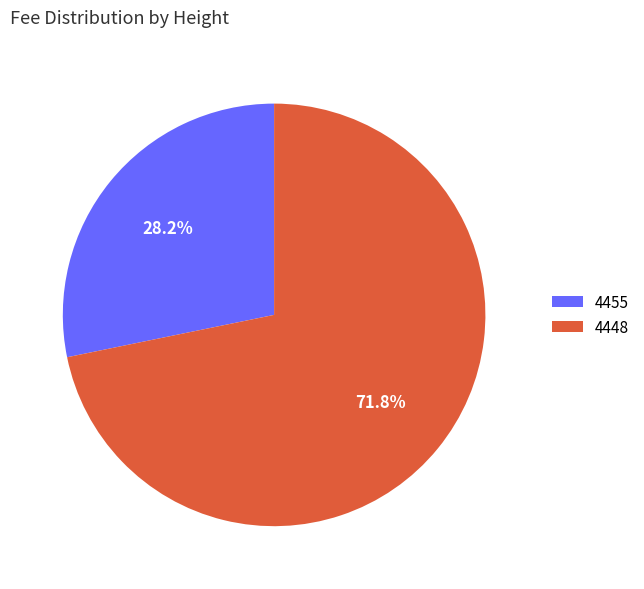

Which category has the biggest portion of the pie?

4448